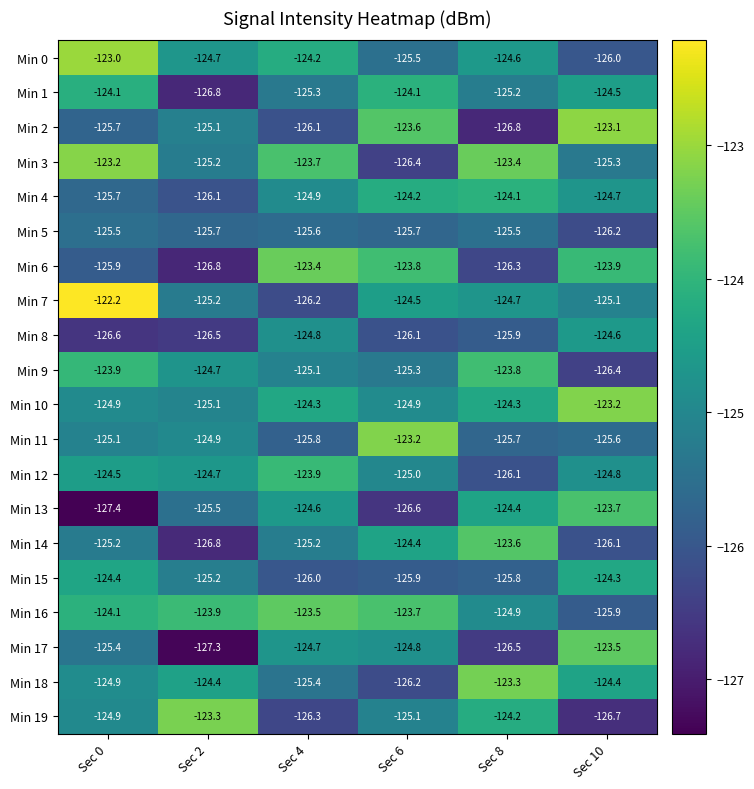

At which category does the chart reach its peak across all series?

Sec 0